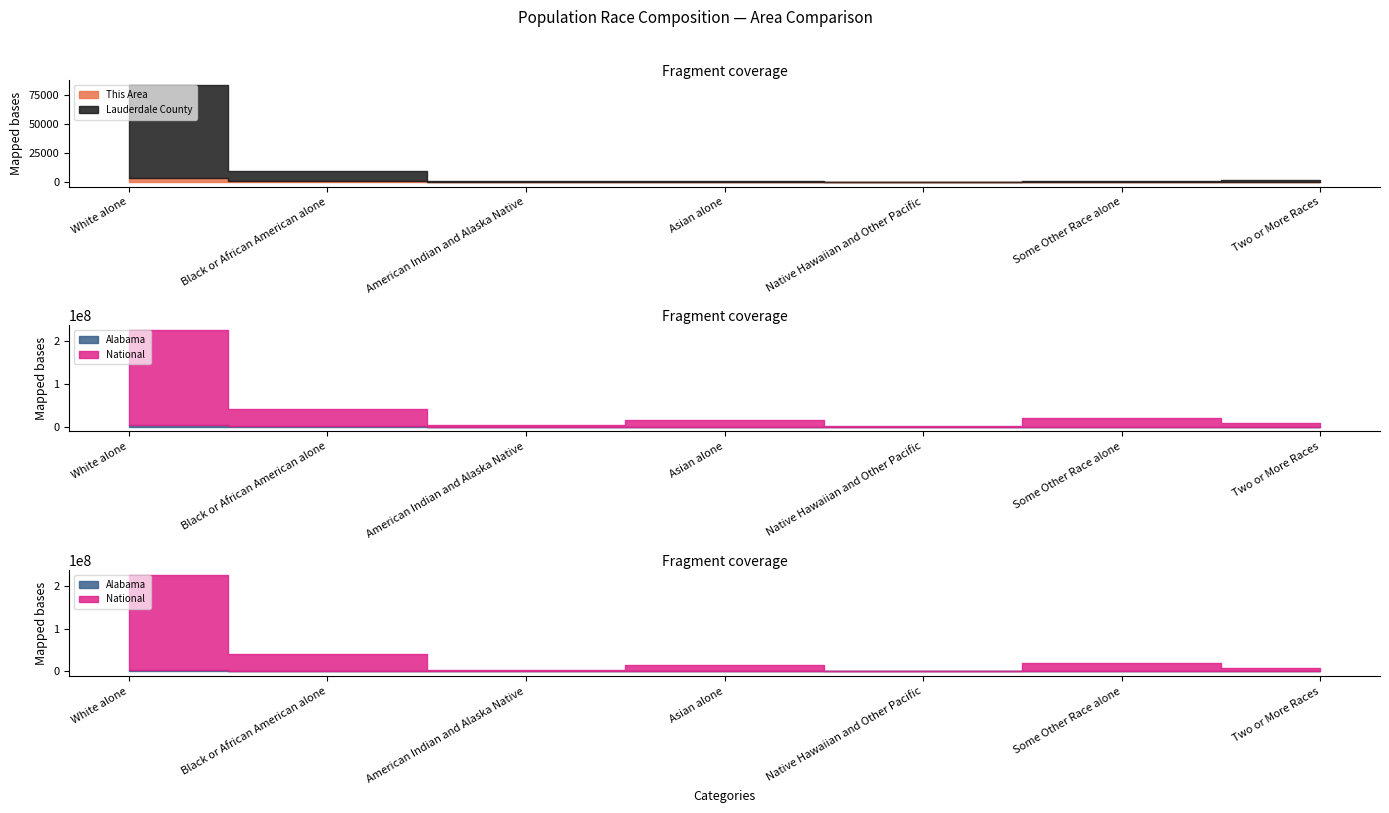

How many data points in This Area are above 20?

3